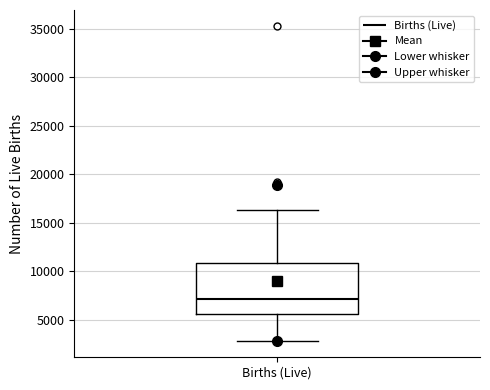

Where does the lower whisker of the box for Births (Live) end on the y-axis? The values are not printed on the chart, so give them approximately, as read against the axis.

2500